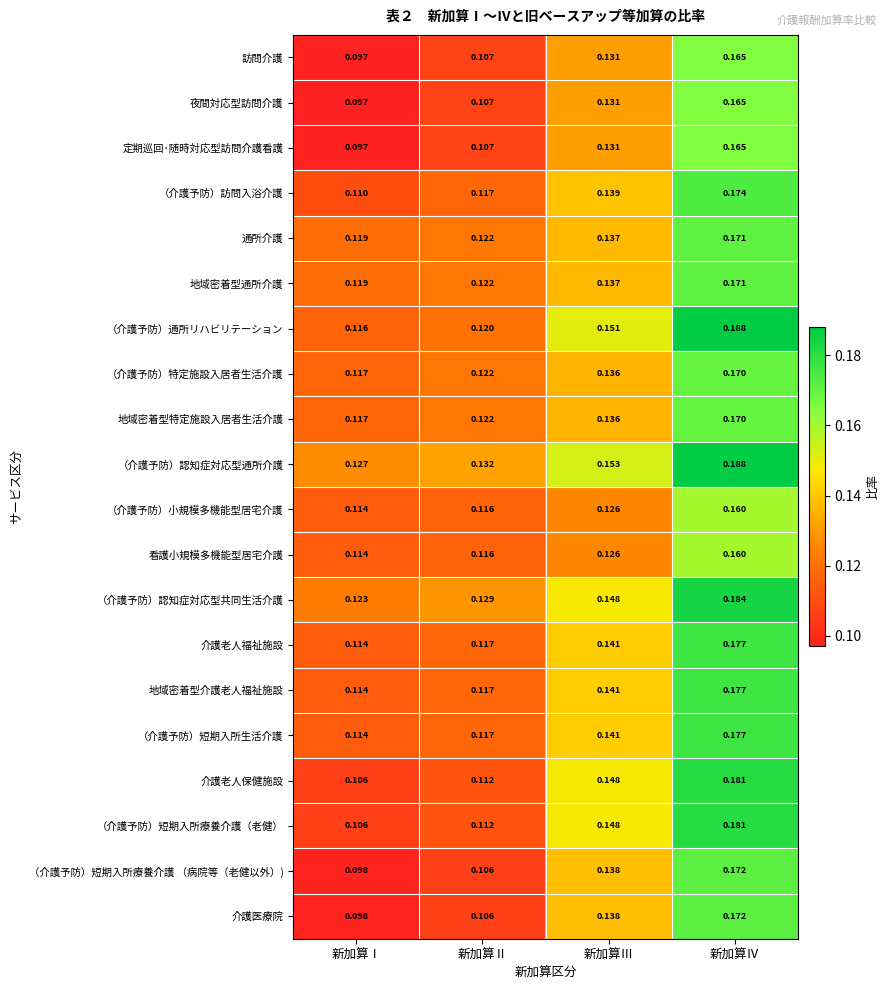

At which label is 夜間対応型訪問介護 closest to 0?

新加算Ⅰ